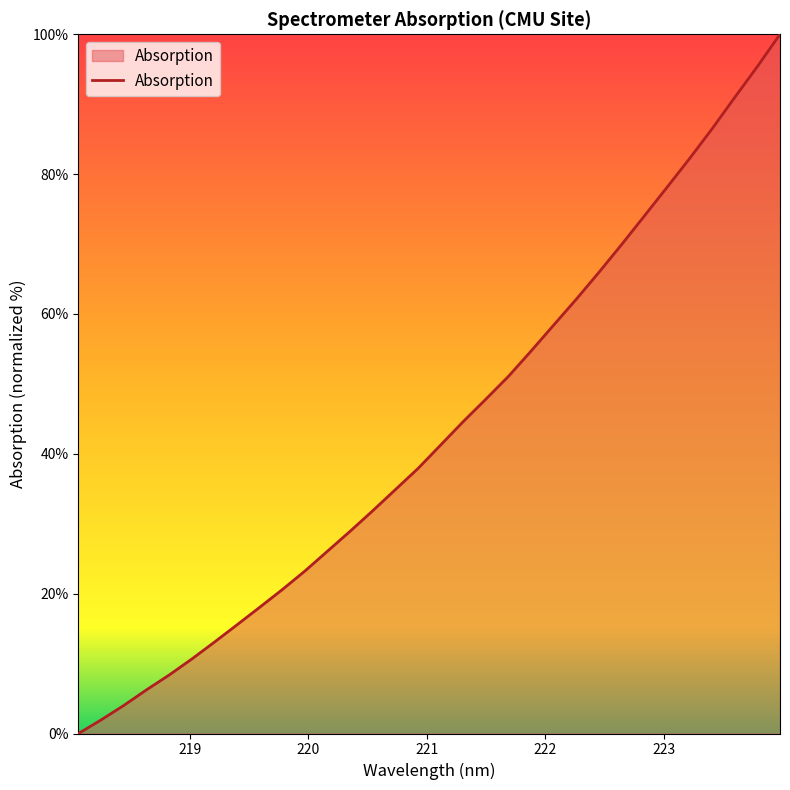

What is the difference between the maximum and minimum values?

100.0